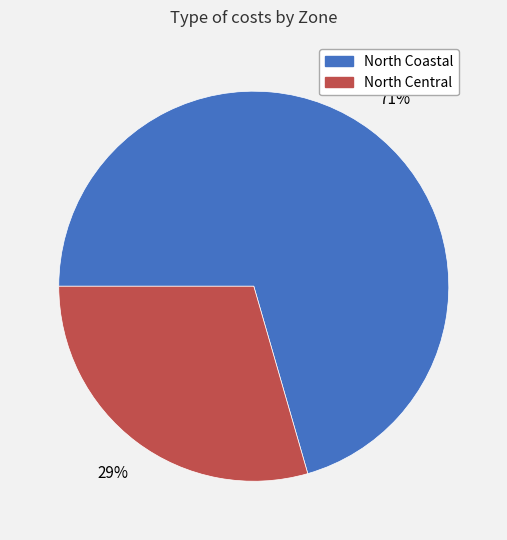

Rank the categories by value from highest to lowest.

North Coastal, North Central